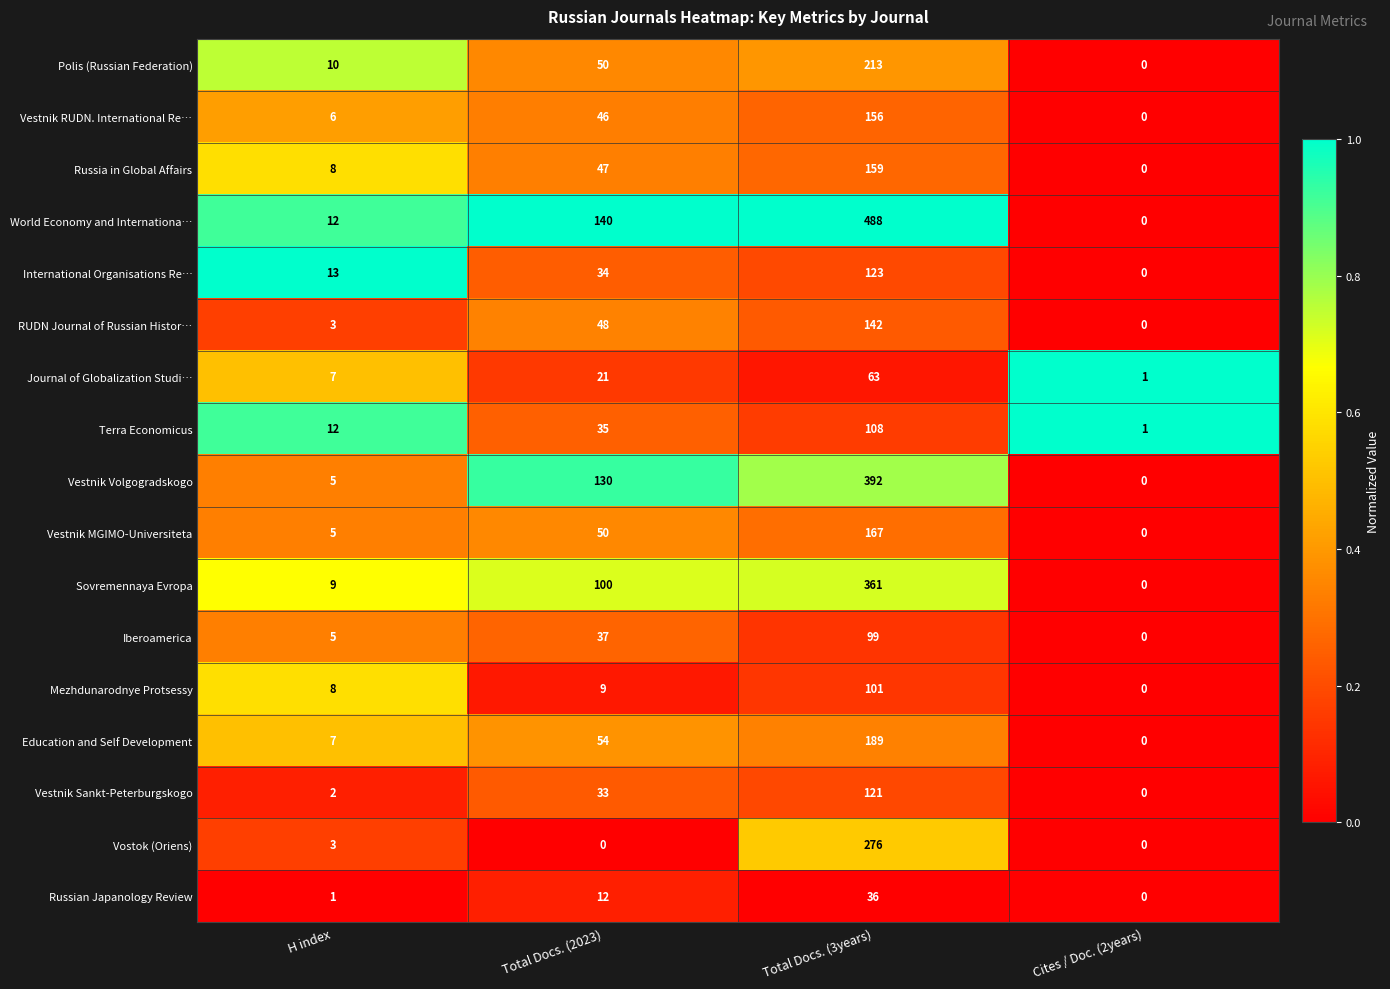

Rank the series at Total Docs. (3years) from lowest to highest value.

Russian Japanology Review, Journal of Globalization Studi…, Iberoamerica, Mezhdunarodnye Protsessy, Terra Economicus, Vestnik Sankt-Peterburgskogo, International Organisations Re…, RUDN Journal of Russian Histor…, Vestnik RUDN. International Re…, Russia in Global Affairs, Vestnik MGIMO-Universiteta, Education and Self Development, Polis (Russian Federation), Vostok (Oriens), Sovremennaya Evropa, Vestnik Volgogradskogo, World Economy and Internationa…